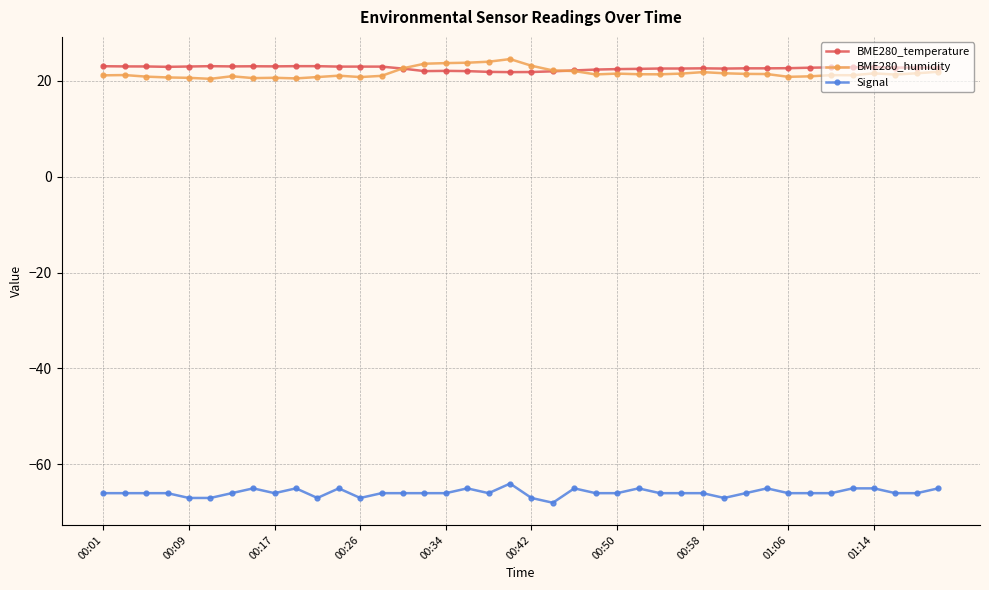

What is the average value of the Signal series?

-65.9